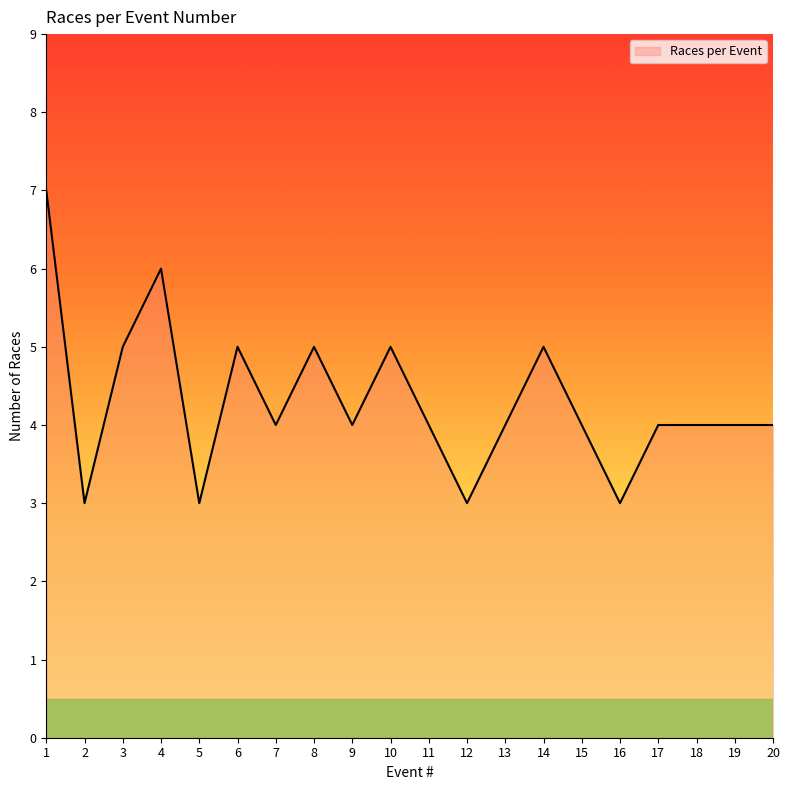

Reading left to right, what are all the values shown in this chart?

7	3	5	6	3	5	4	5	4	5	4	3	4	5	4	3	4	4	4	4